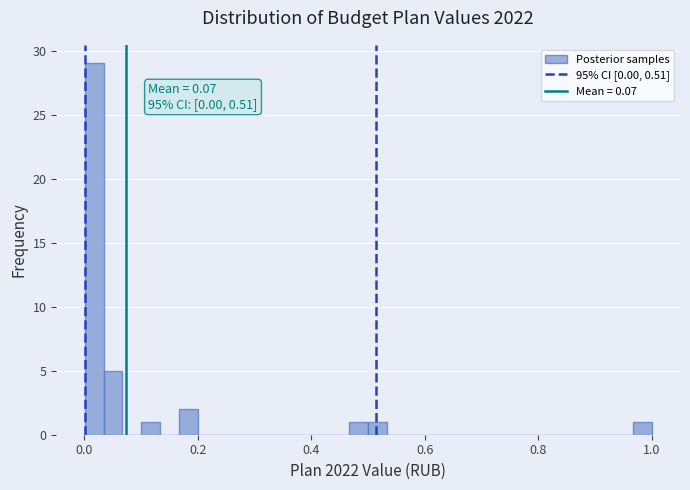

Around what value on the x-axis is the tallest bar? Give the approximate position of its centre, as read against the axis.

0.02